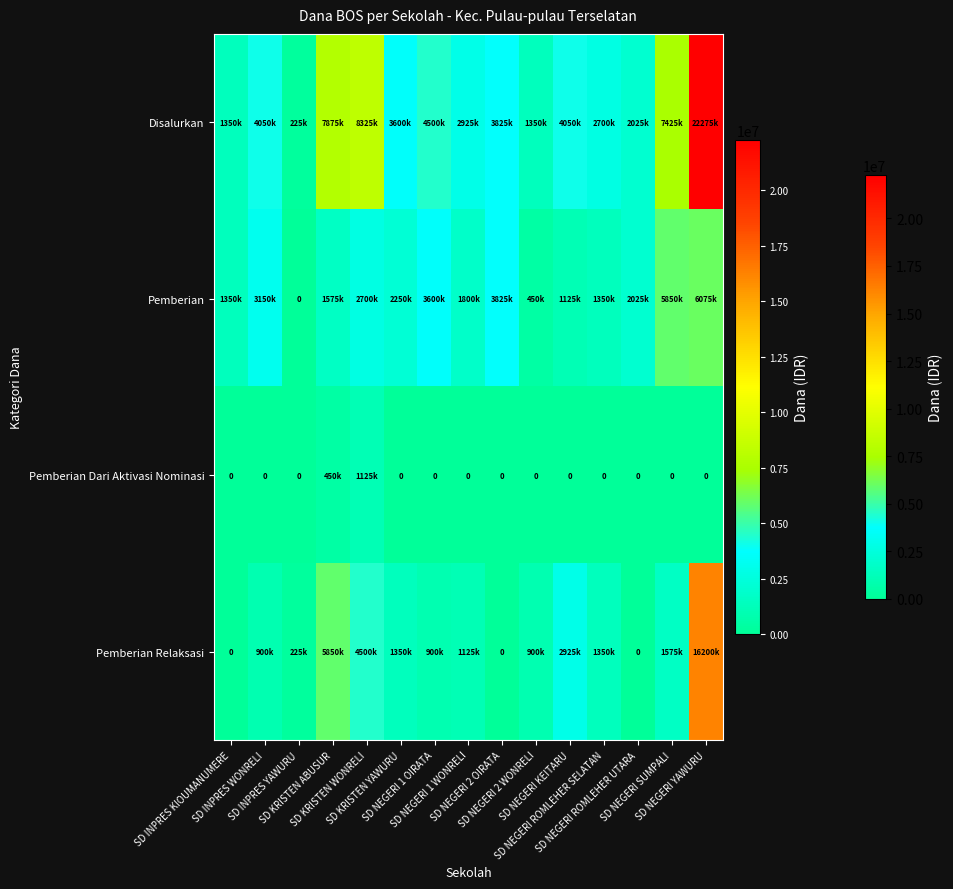

At how many categories does at least one series exceed 12997555?

1